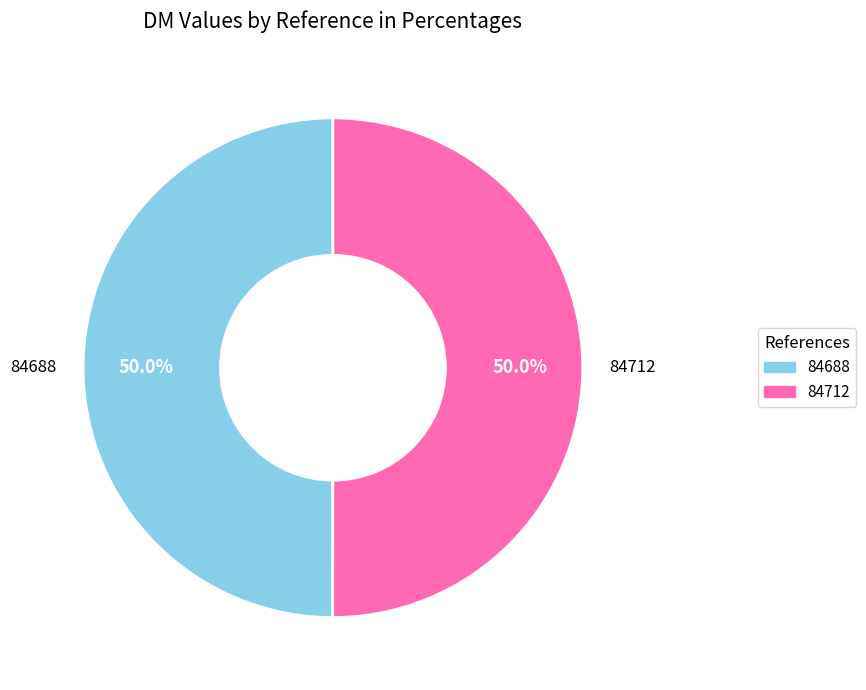

What is the ratio of the value at 84712 to the value at 84688?

1.0